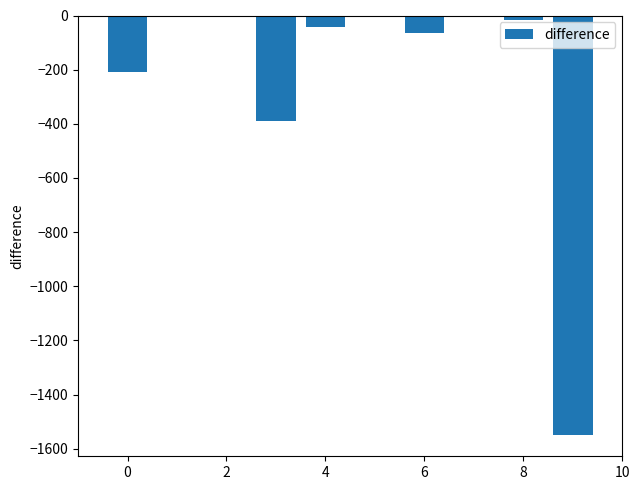

What is the sum of all values?

-2271.3